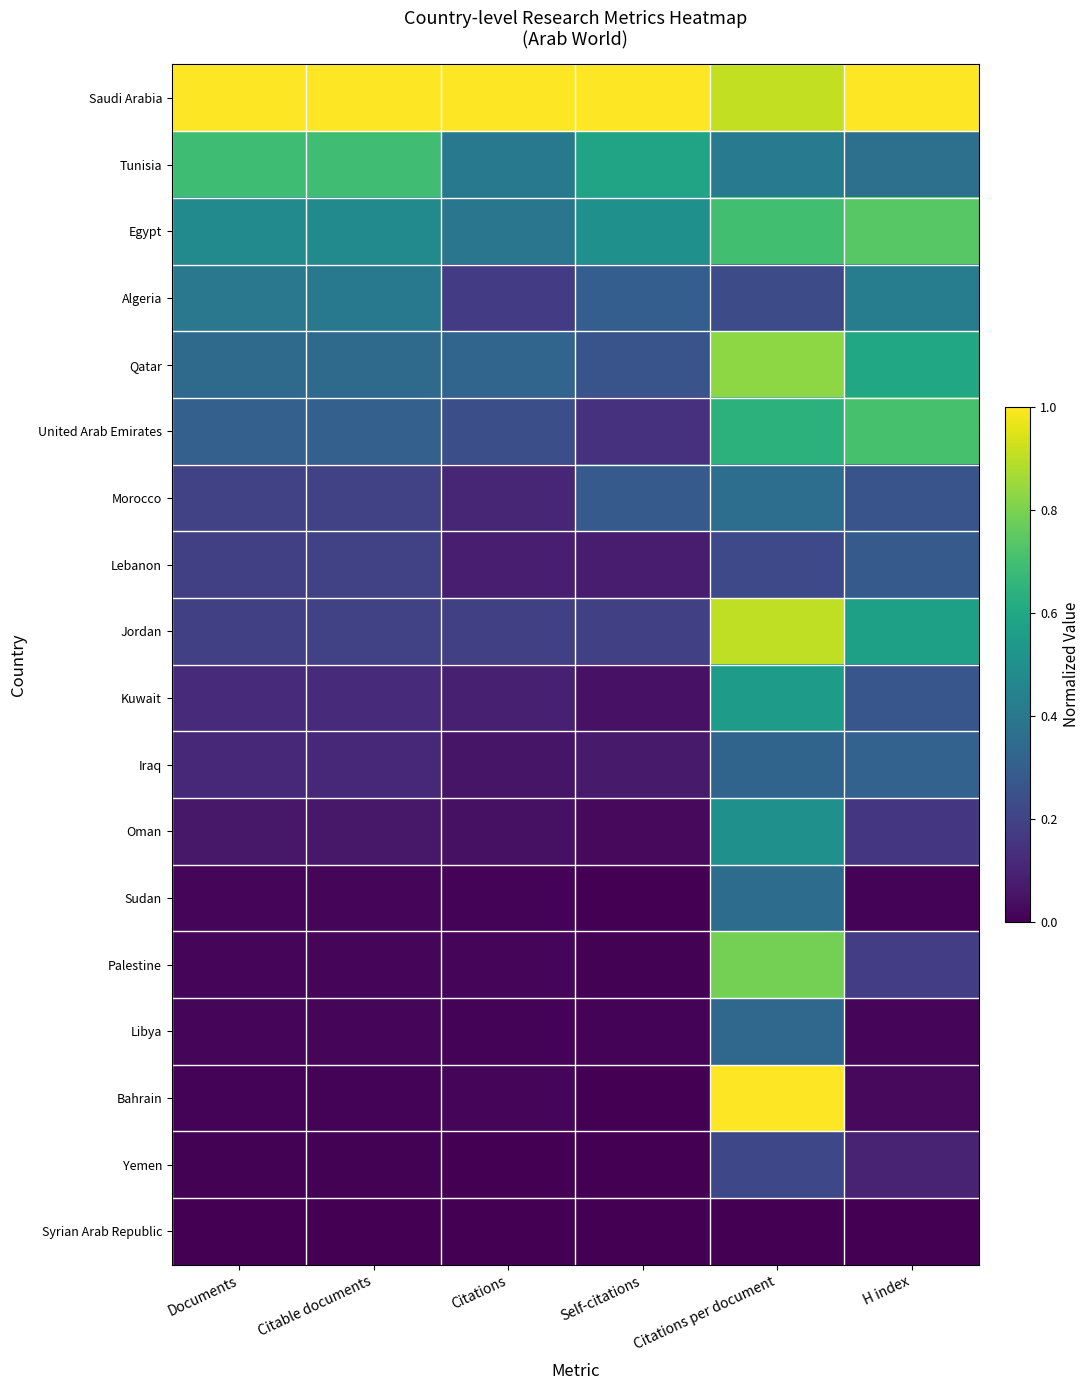

How many categories are shown in the chart?

6